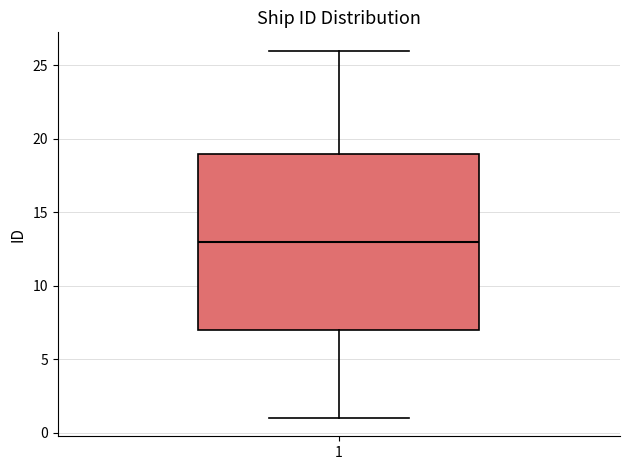

Where does the upper whisker of the box at x = 1 end on the y-axis? The values are not printed on the chart, so give them approximately, as read against the axis.

26